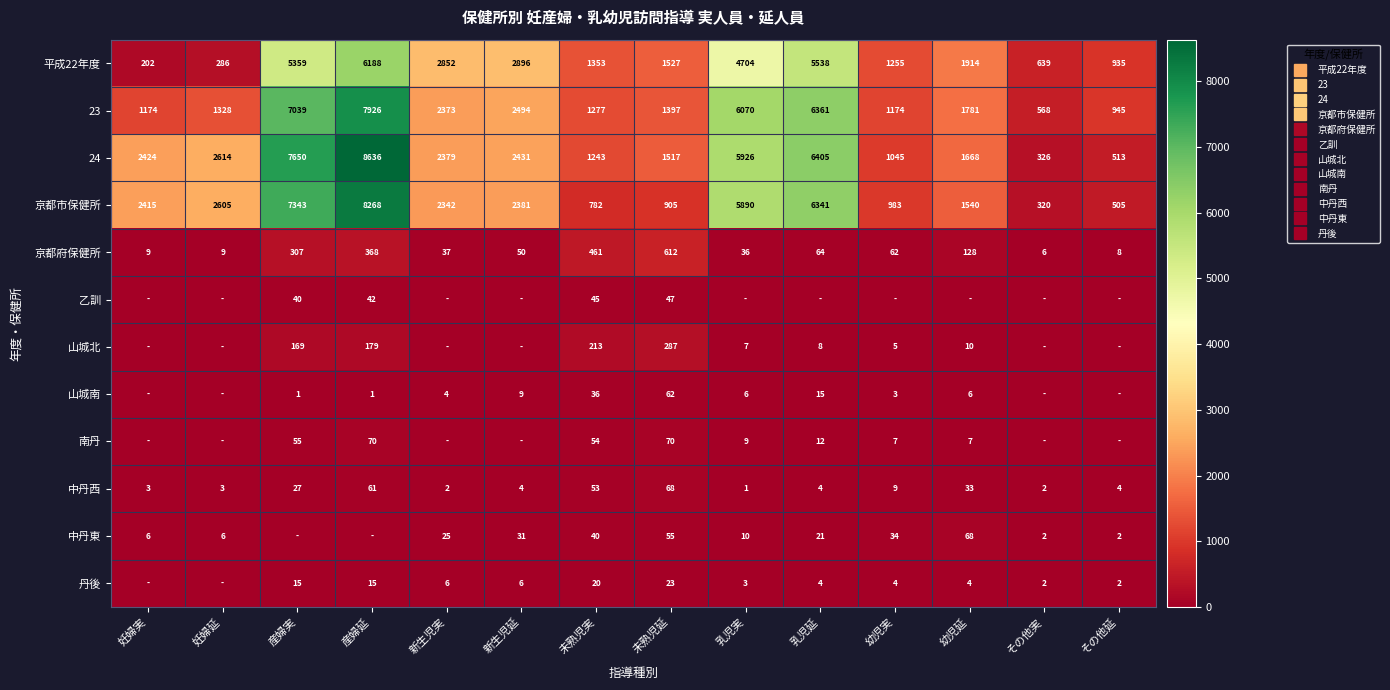

Where does the 24 series first go above 2424?

妊婦延